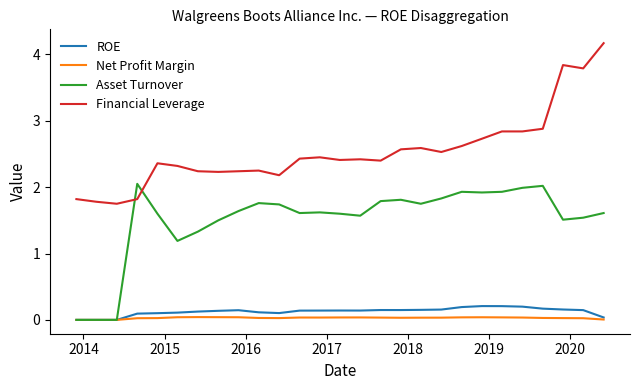

True or false: Financial Leverage and Net Profit Margin intersect in this chart.

False